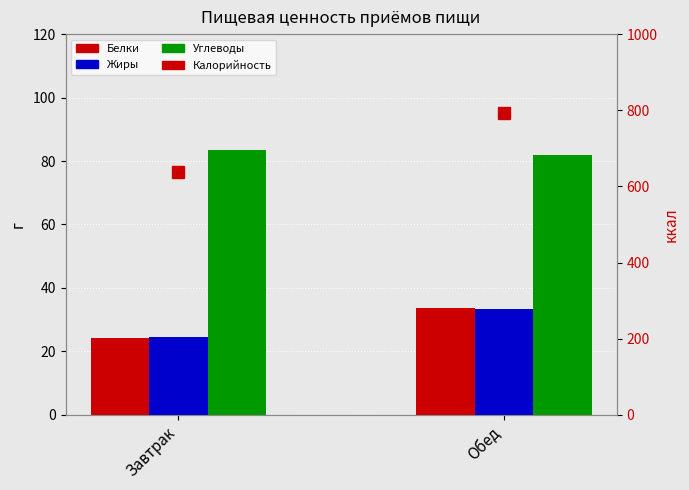

Where does the Углеводы series first go above 83?

Завтрак